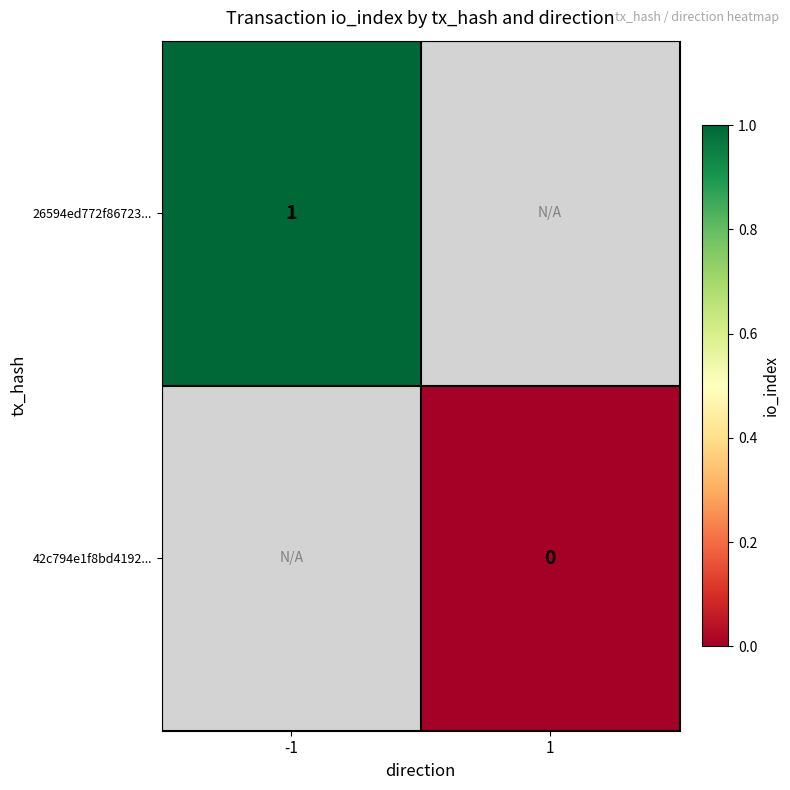

What is the lowest value of the 26594ed772f86723... series?

1.0